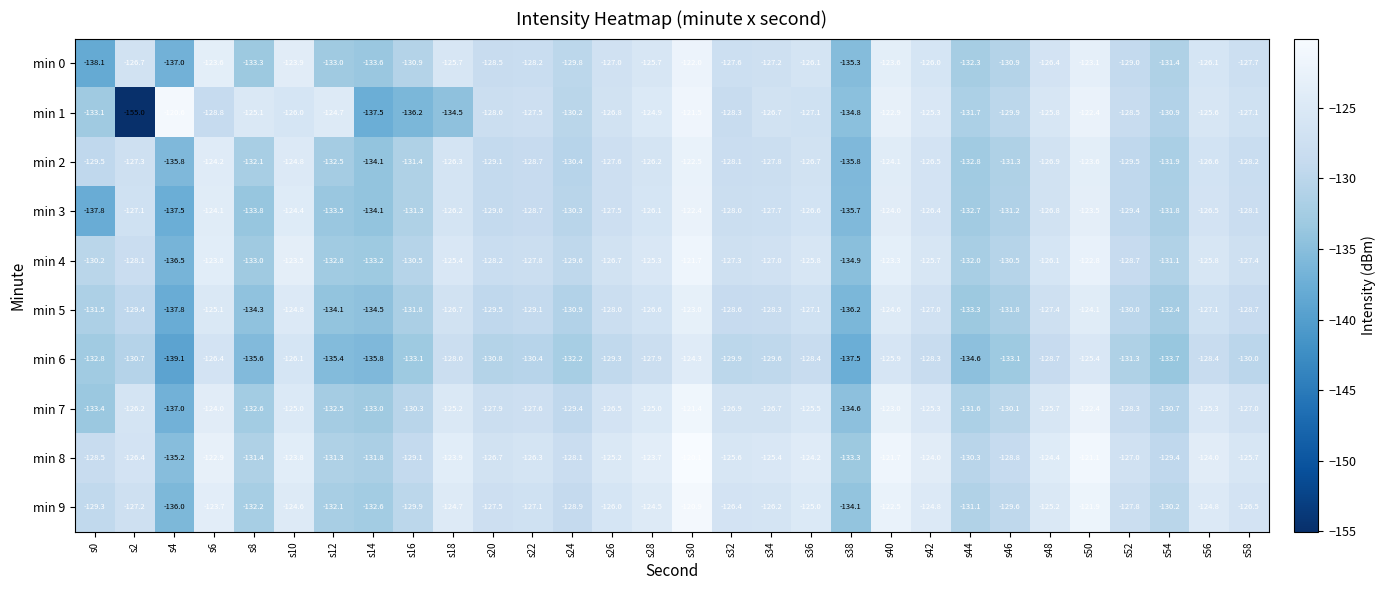

The value of min 8 at s14 is -172.5. True or false?

False